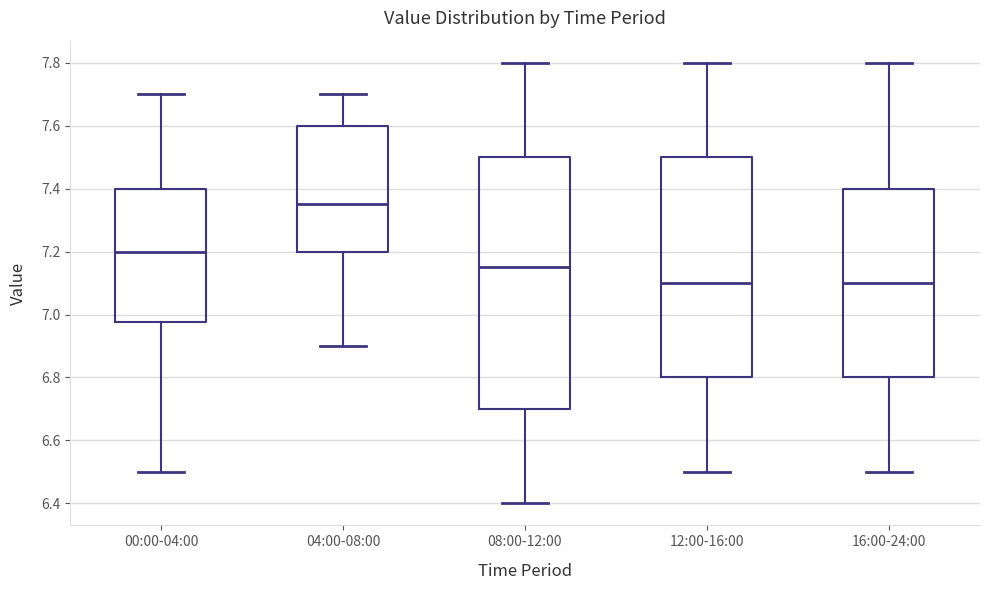

Reading left to right, transcribe this box plot: for each box, give where its median line is, the range the box spans, and where its two whiskers end, as read against the y-axis. The values are not printed on the chart, so give them approximately, as read against the axis.

00:00-04:00: median 7.20, box 6.98 to 7.40, whiskers 6.50 to 7.70
04:00-08:00: median 7.36, box 7.20 to 7.60, whiskers 6.90 to 7.70
08:00-12:00: median 7.16, box 6.70 to 7.50, whiskers 6.40 to 7.80
12:00-16:00: median 7.10, box 6.80 to 7.50, whiskers 6.50 to 7.80
16:00-24:00: median 7.10, box 6.80 to 7.40, whiskers 6.50 to 7.80